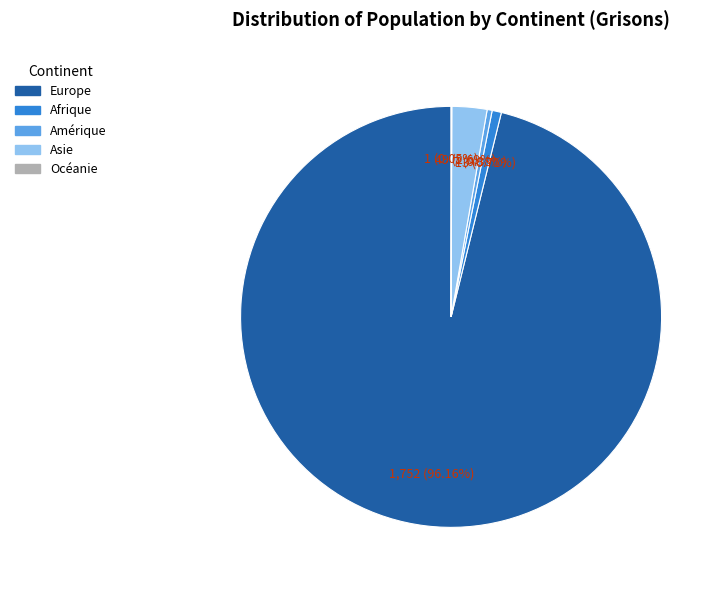

Which has a higher value, Europe or Afrique?

Europe